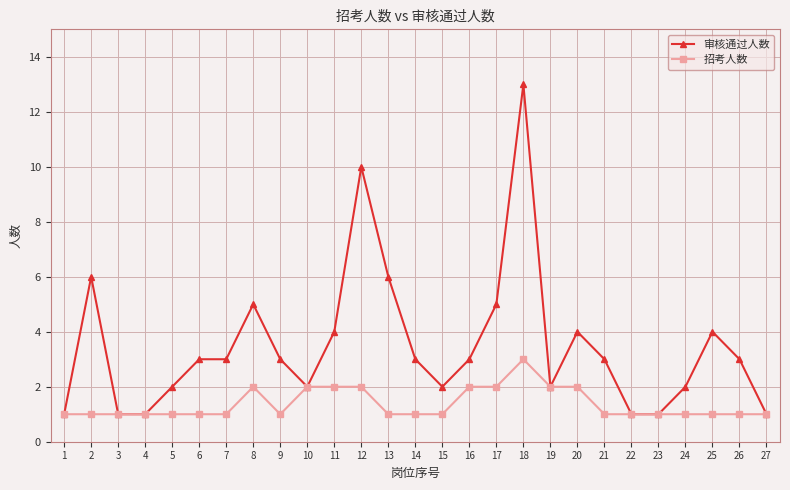

At which category is the sum across all series the highest?

18